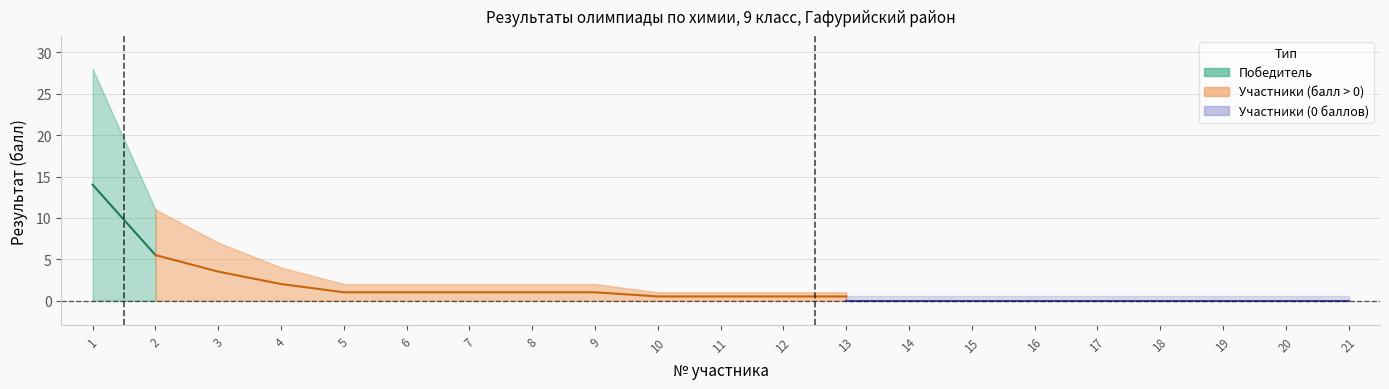

Reading left to right, extract all data points from this chart.

Результат (балл): 28	11	7	4	2	2	2	2	2	1	1	1	1	0	0	0	0	0	0	0	0
Результат upper: 28	11	7	4	2	2	2	2	2	1	1	1	1	0	0	0	0	0	0	0	0
Результат lower: 0	0	0	0	0	0	0	0	0	0	0	0	0	0	0	0	0	0	0	0	0